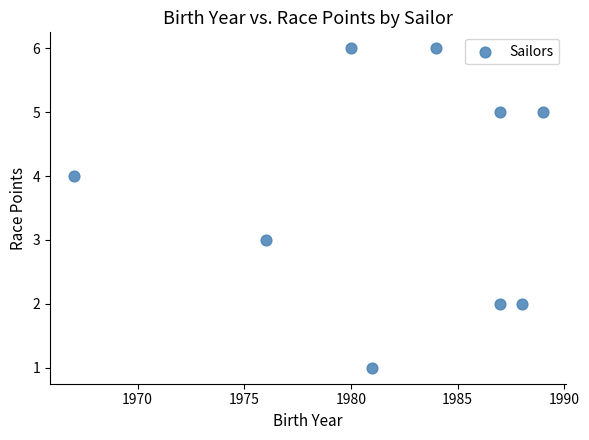

What is the average X value?

1982